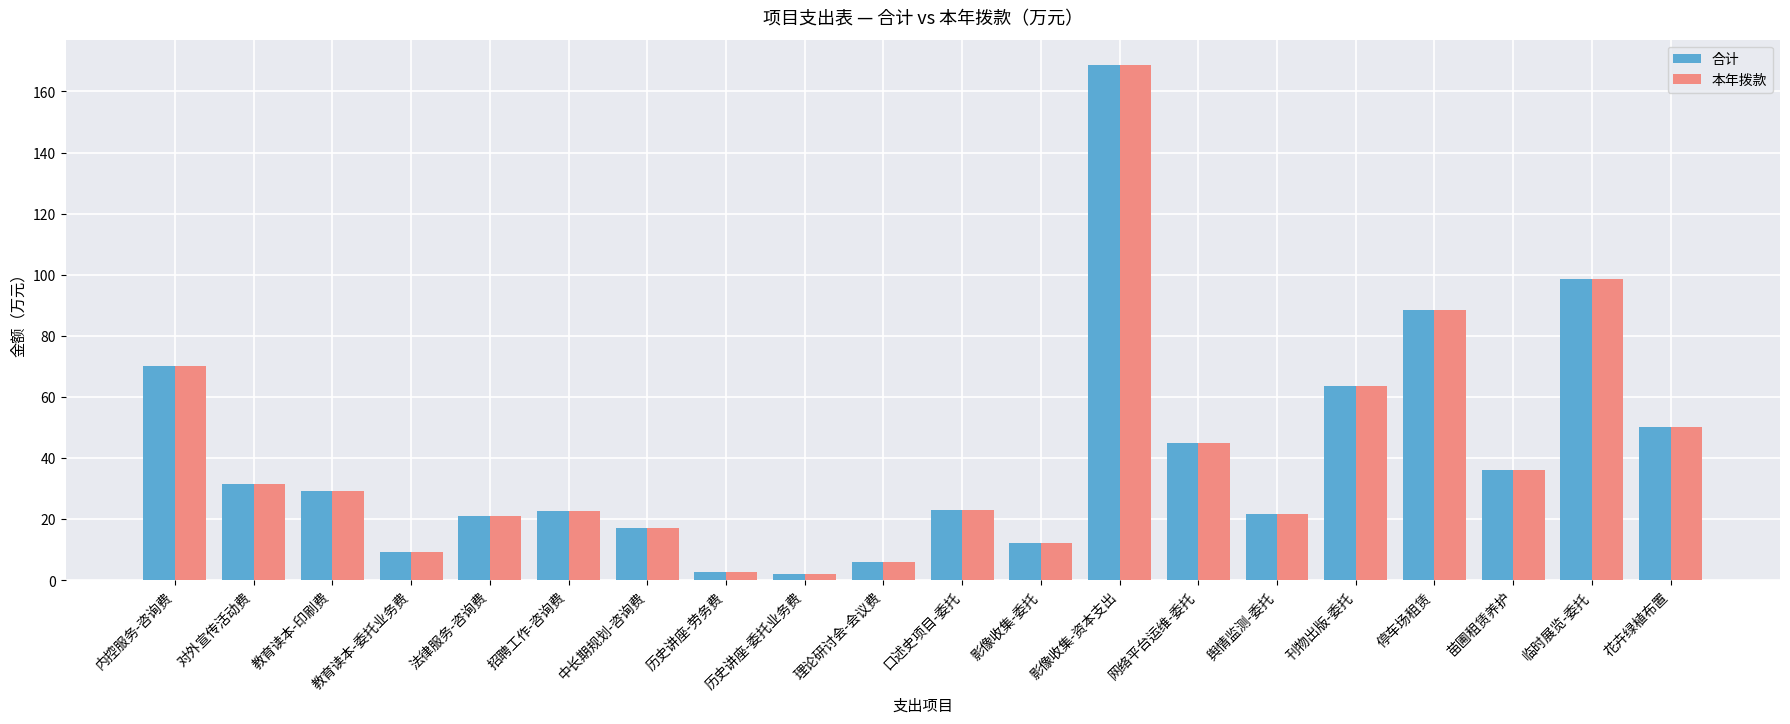

What is the label of the 15th bar from the left?

舆情监测-委托